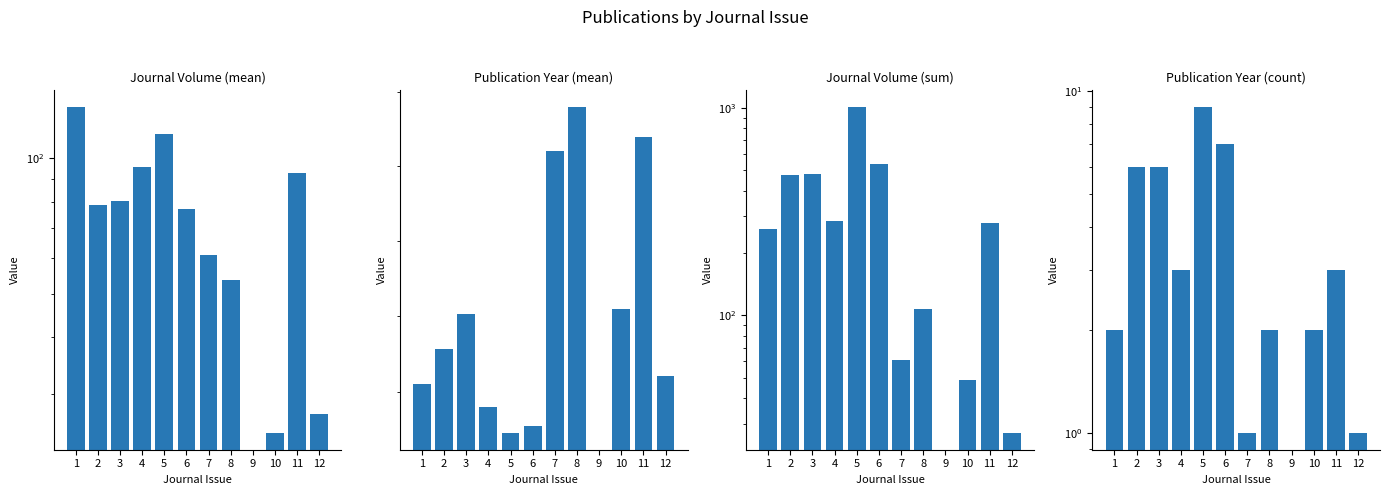

Are the bars grouped side by side (vs. stacked)?

Yes